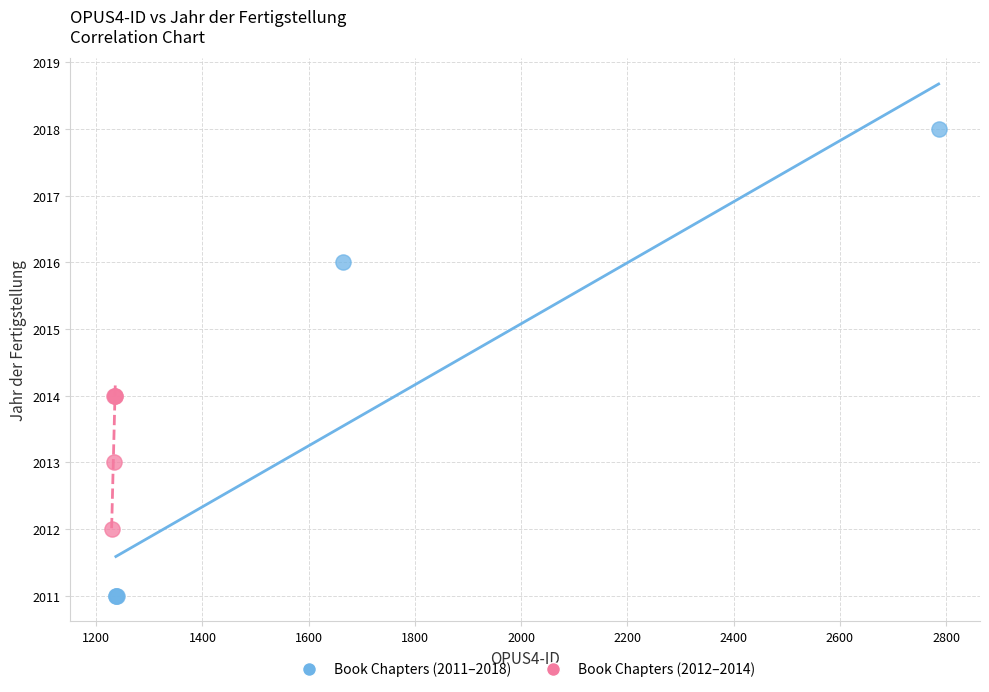

Which series reaches the minimum Y coordinate?

Book Chapters (2011–2018)